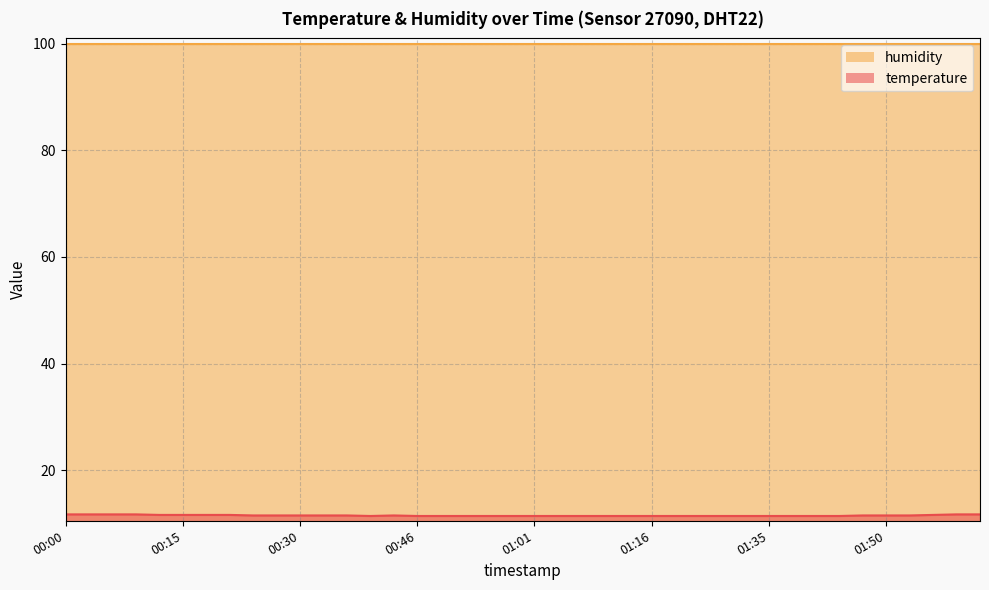

List the labels in order of value, smallest first.

00:39, 00:46, 00:49, 00:52, 00:55, 00:58, 01:01, 01:04, 01:07, 01:10, 01:13, 01:16, 01:20, 01:26, 01:29, 01:32, 01:35, 01:38, 01:41, 01:44, 00:24, 00:27, 00:30, 00:33, 00:36, 00:43, 01:47, 01:50, 01:53, 00:12, 00:15, 00:18, 00:21, 02:00, 00:00, 00:03, 00:06, 00:09, 02:03, 02:06